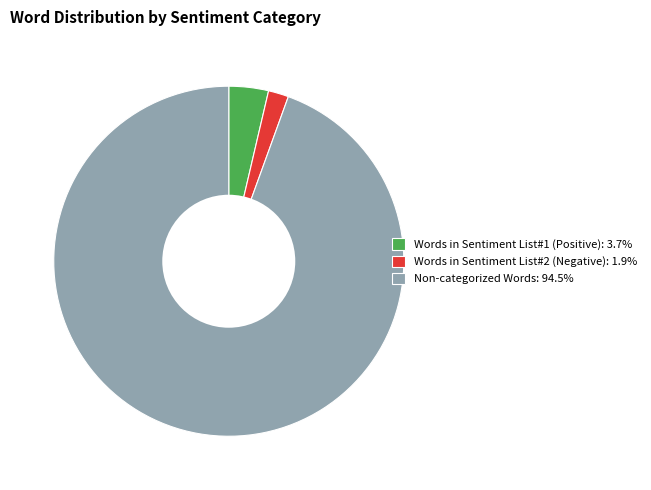

Combined, do Words in Sentiment List#1 (Positive): 3.7% and Words in Sentiment List#2 (Negative): 1.9% account for over 50%?

No